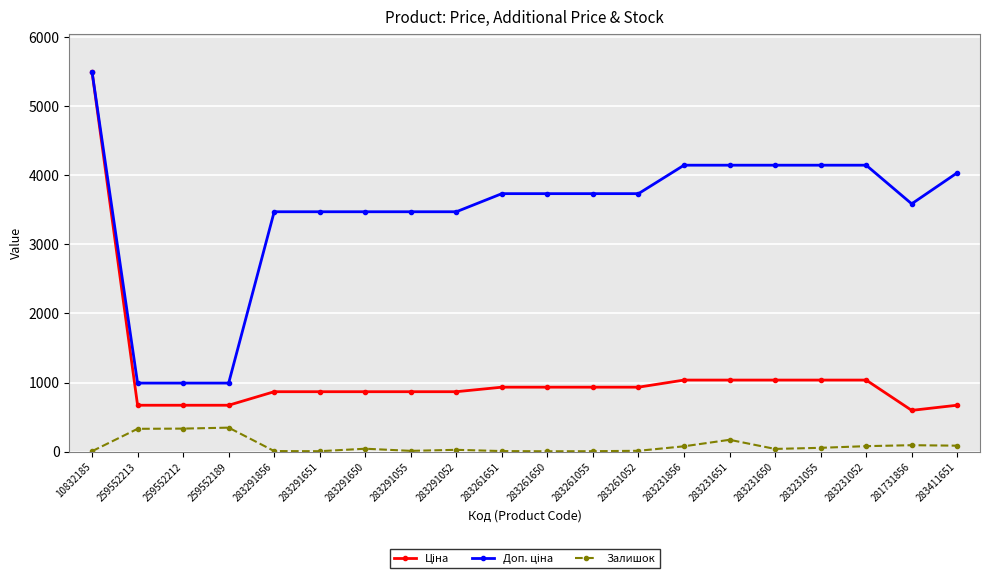

At which category is the sum across all series the highest?

10832185